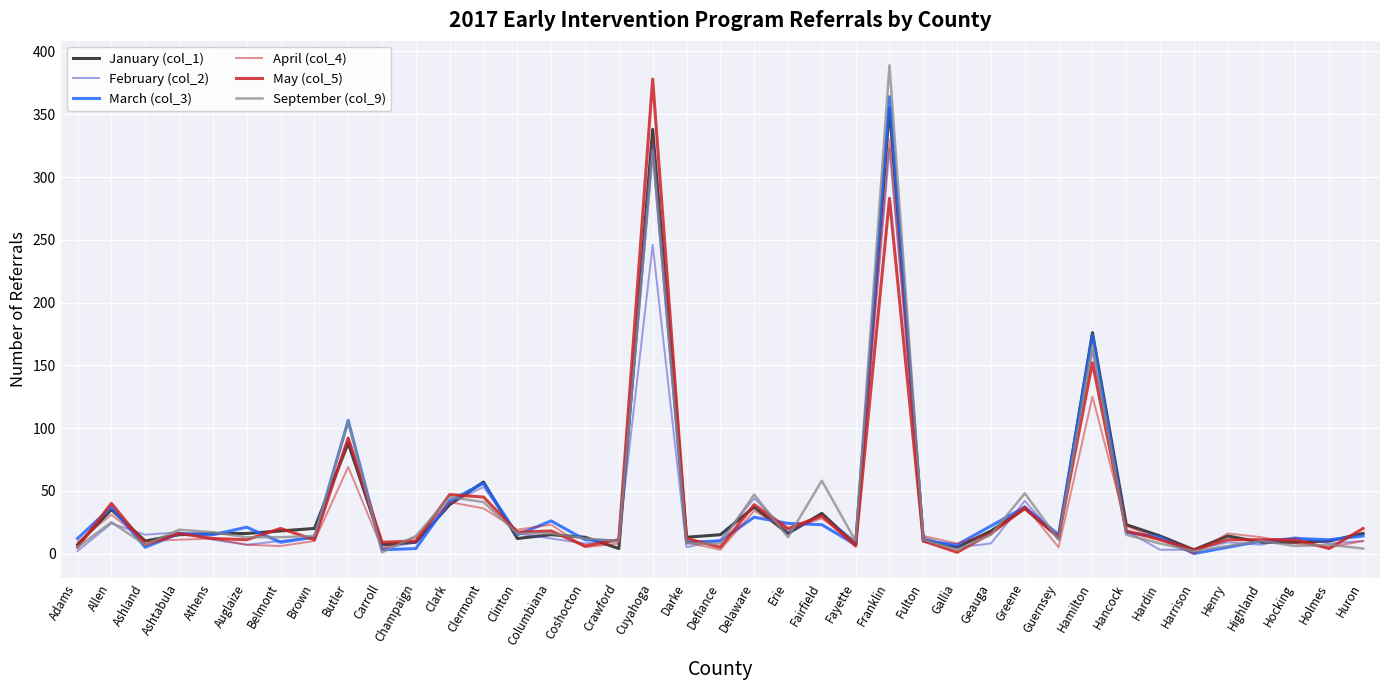

What is the label of the 25th point from the right?

Columbiana